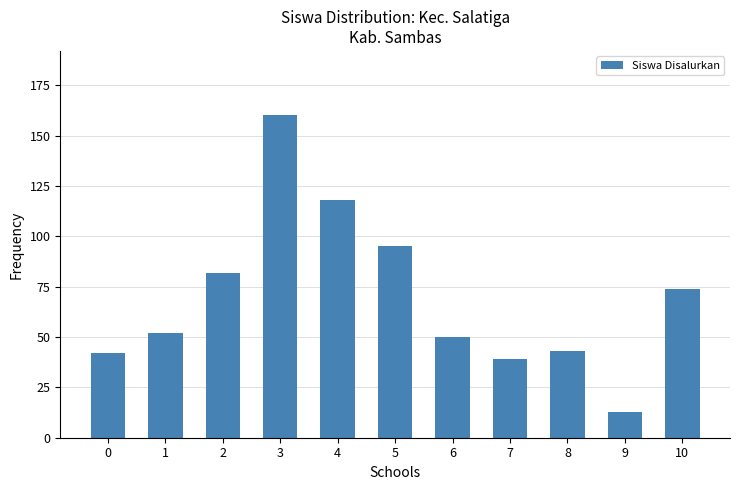

What is the average value?

70